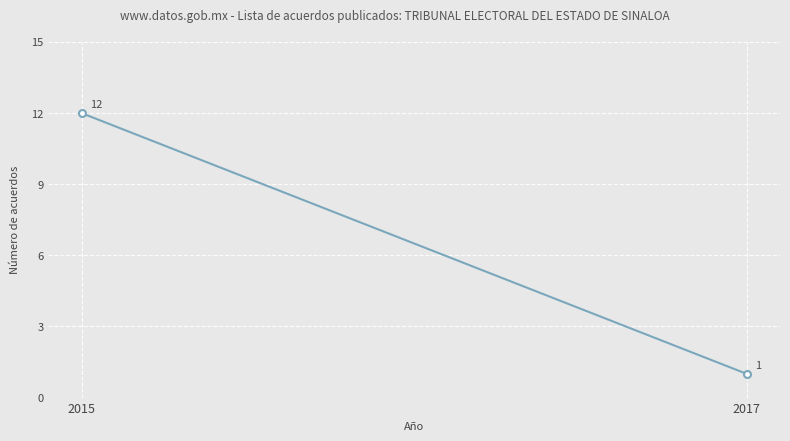

What is the change in value from 2015 to 2017?

-11